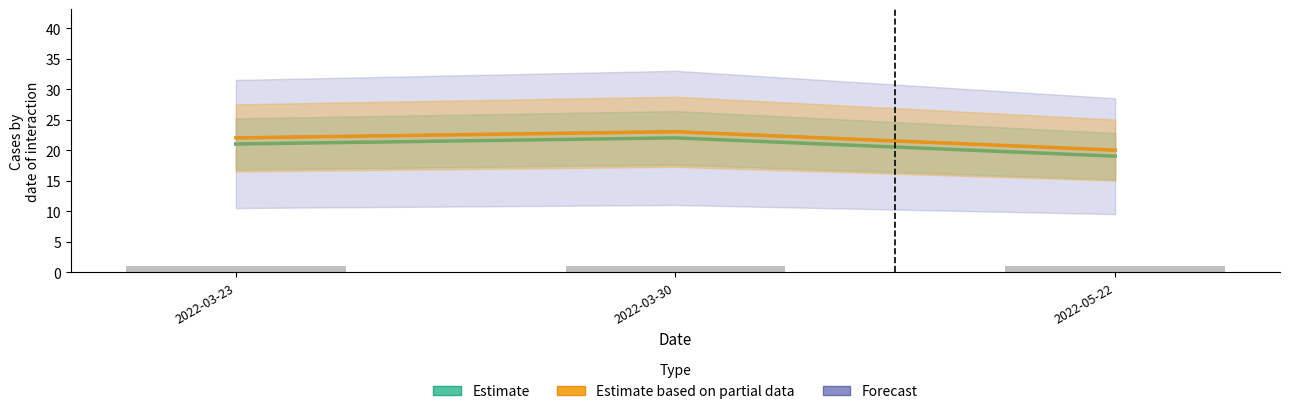

Rank the series at 2022-03-23 from lowest to highest value.

Estimate, Estimate based on partial data, Forecast